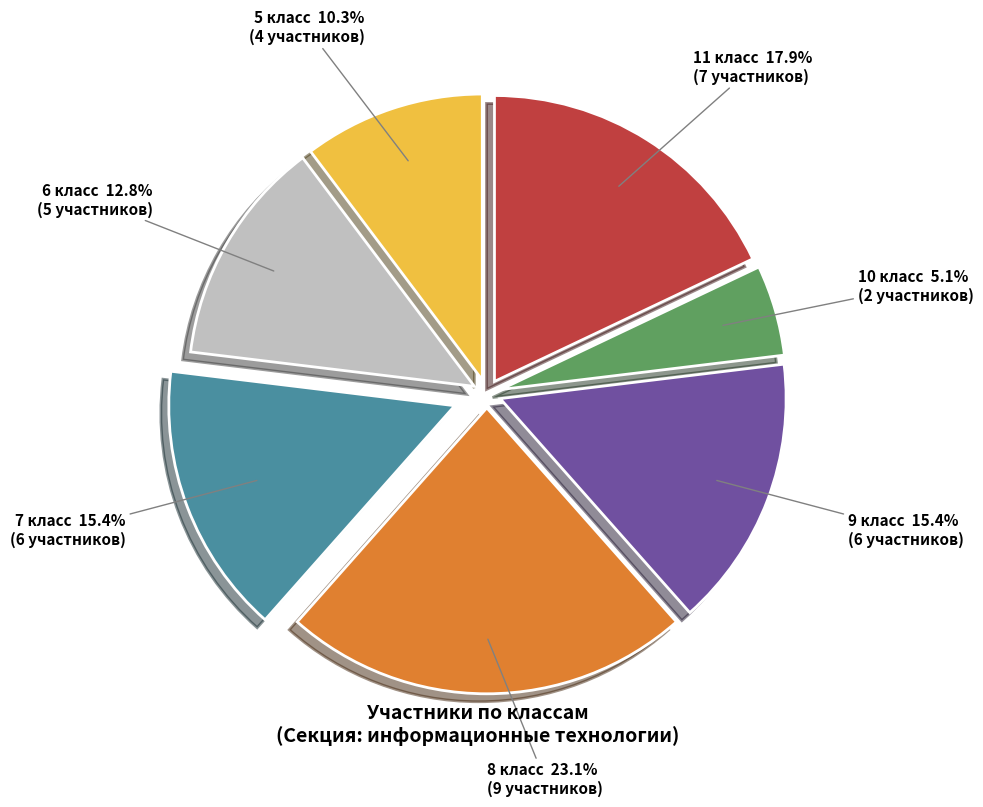

Does any single category account for the majority?

No